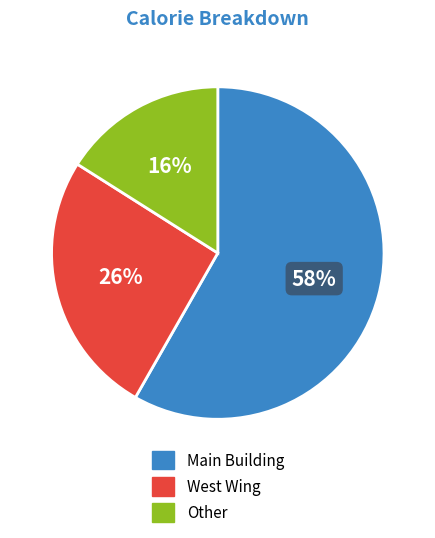

Is it true that West Wing is 26% of the pie?

True